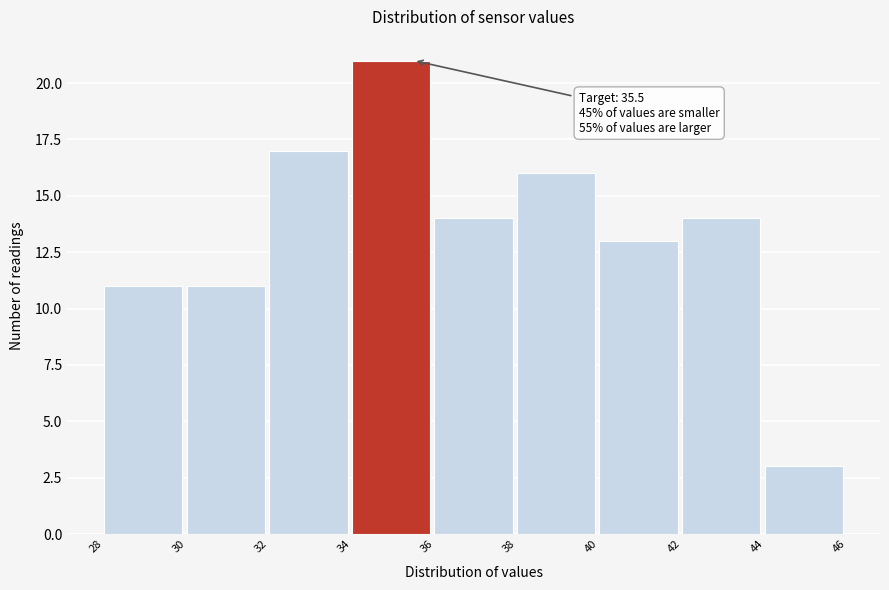

Which range on the x-axis has the tallest bar?

34 to 36